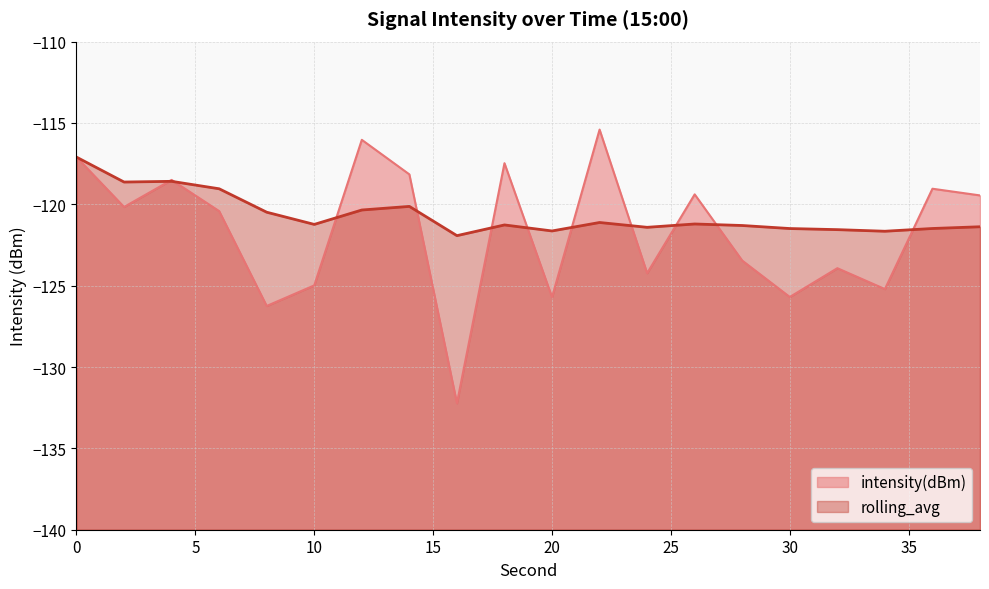

At how many categories does at least one series exceed -125?

20